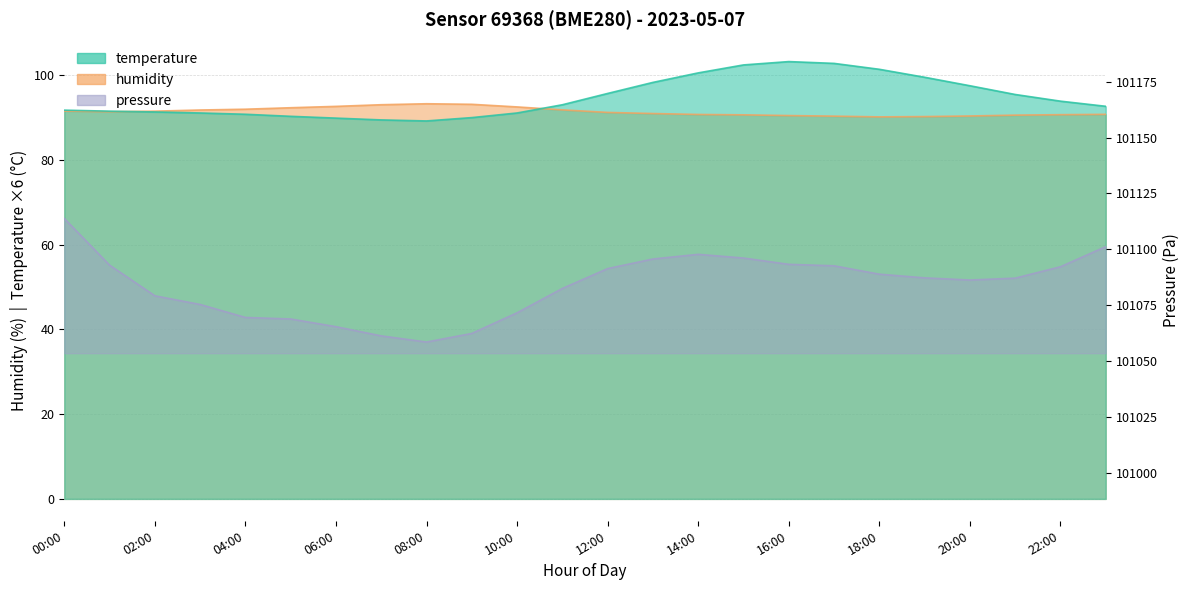

What is the sum of all pressure_scaled values?

2426009.9